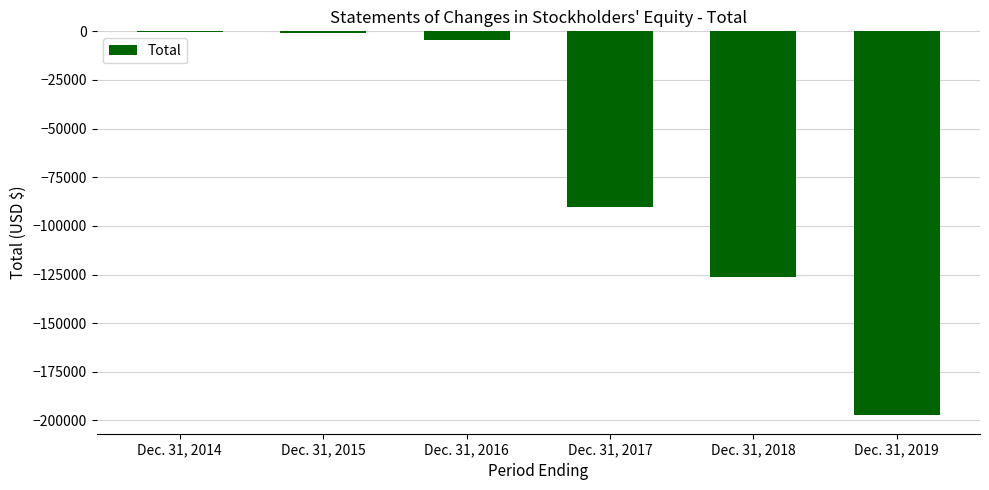

What is the sum of the values at Dec. 31, 2018 and Dec. 31, 2019?

-323322